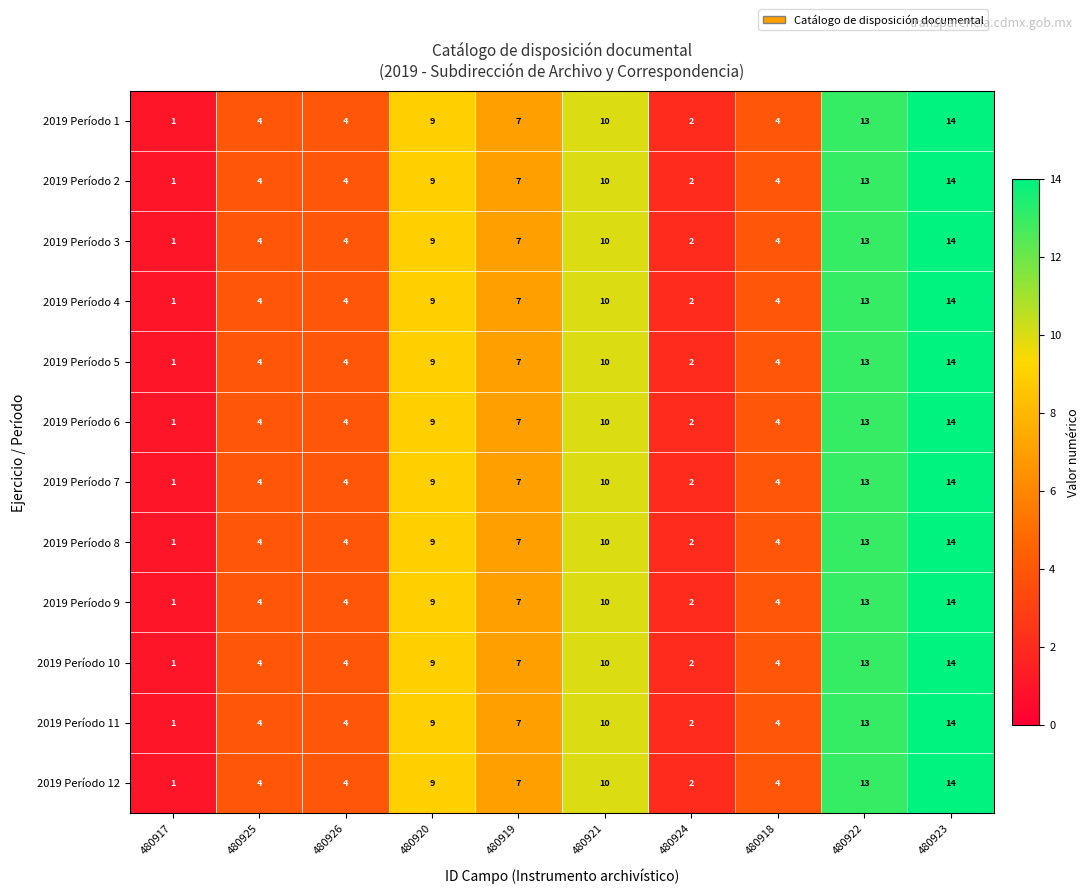

What is the average value of the 2019 Período 1 series?

7